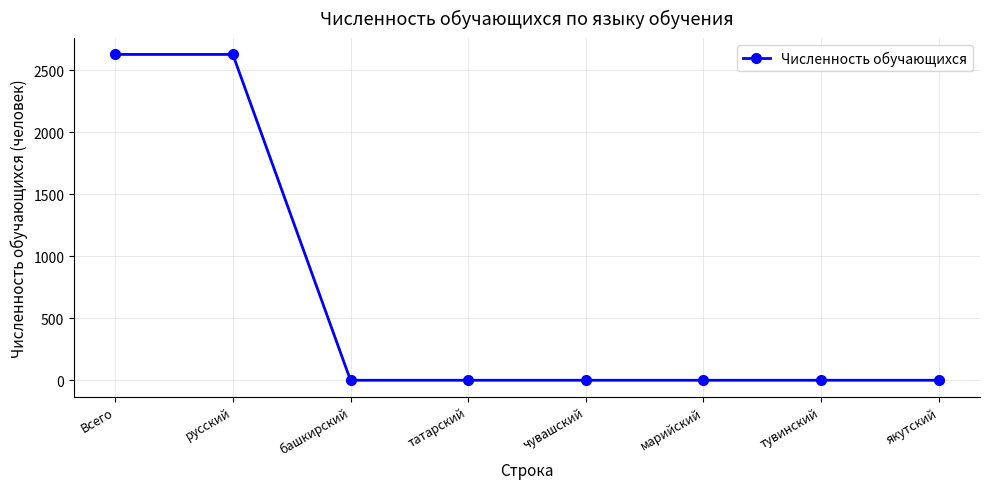

What is the greatest value displayed?

2628